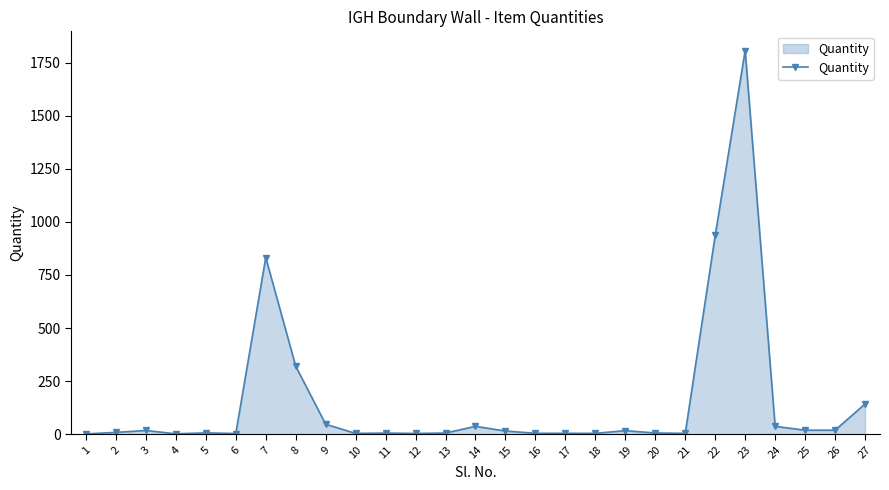

What is the smallest value displayed?

1.0